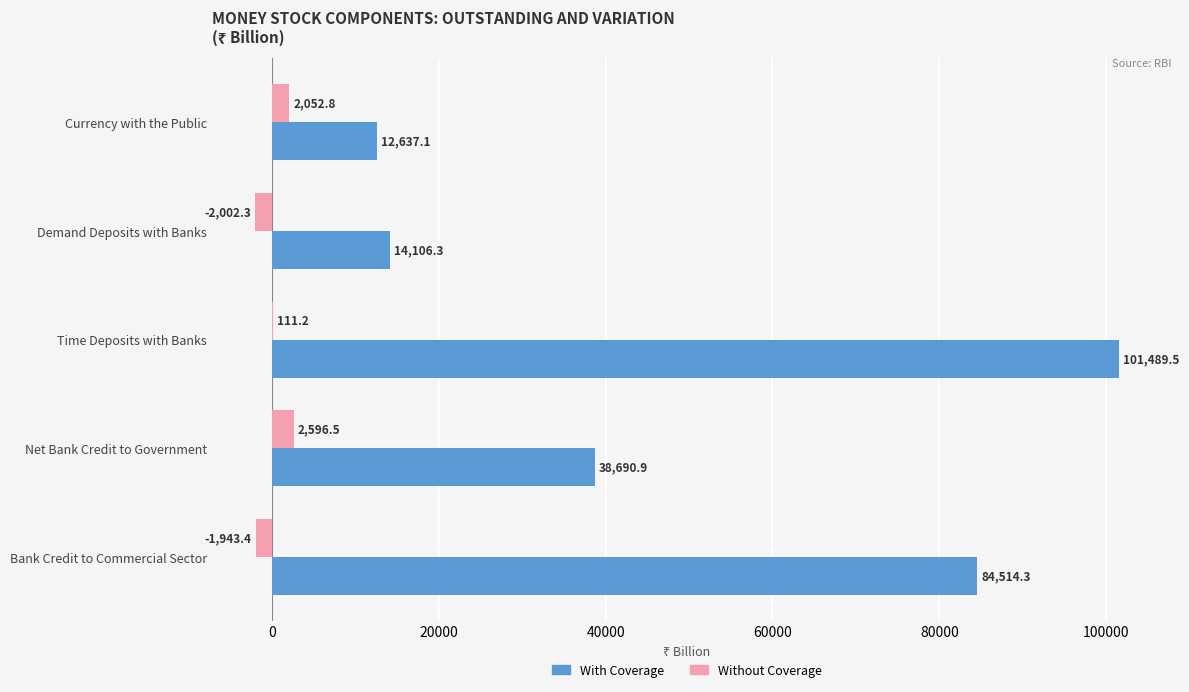

What is the maximum value shown in the chart?

101489.5